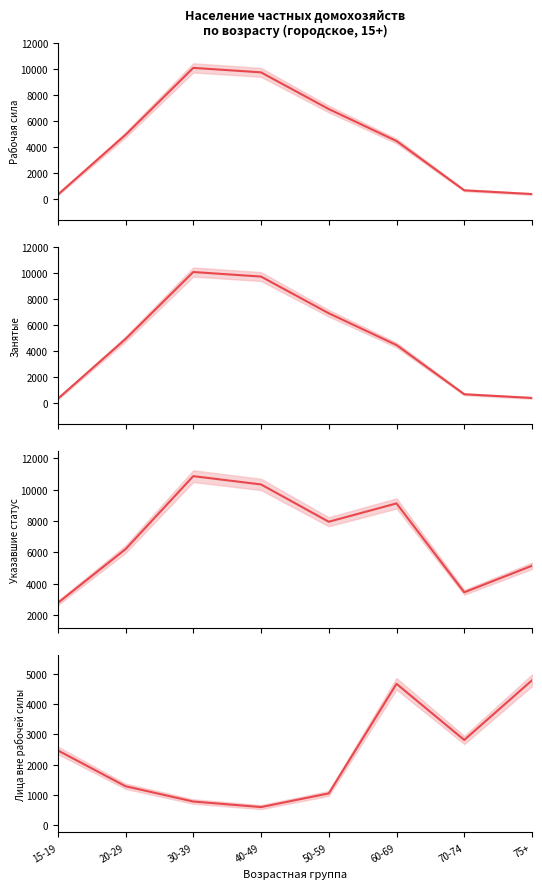

At which category is the sum across all series the highest?

30-39